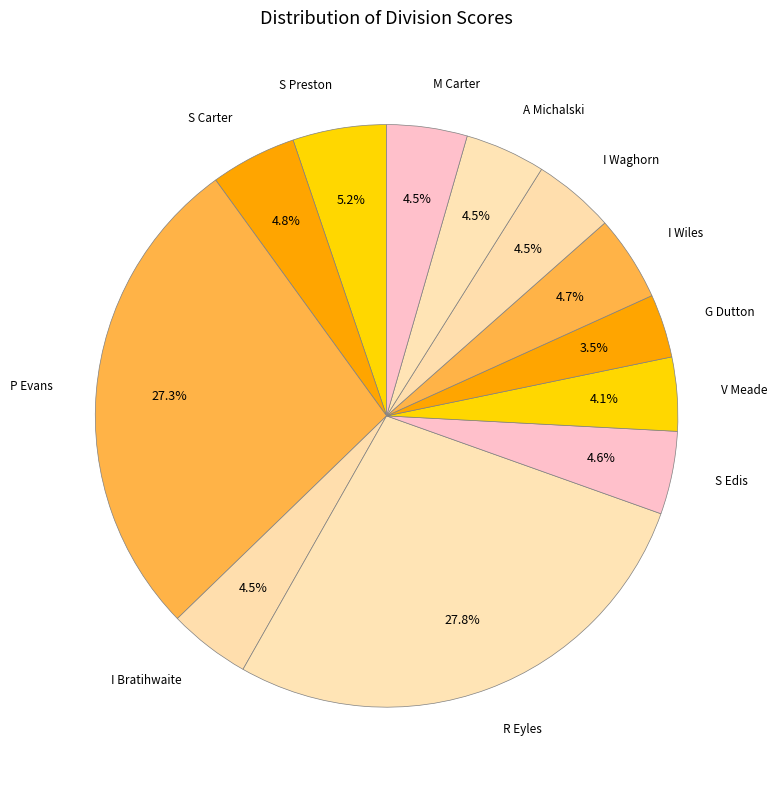

How much of the chart is everything except S Edis?

95.4%